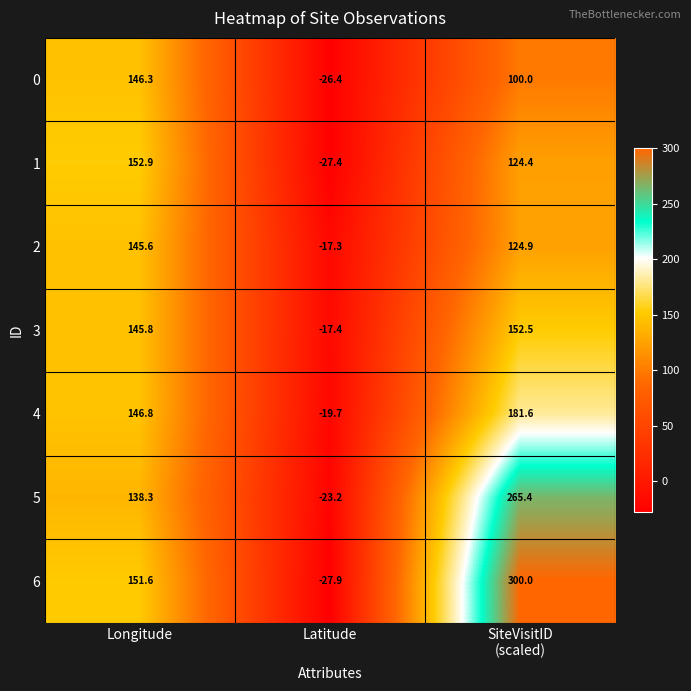

At which category is the sum across all series the highest?

SiteVisitID
(scaled)